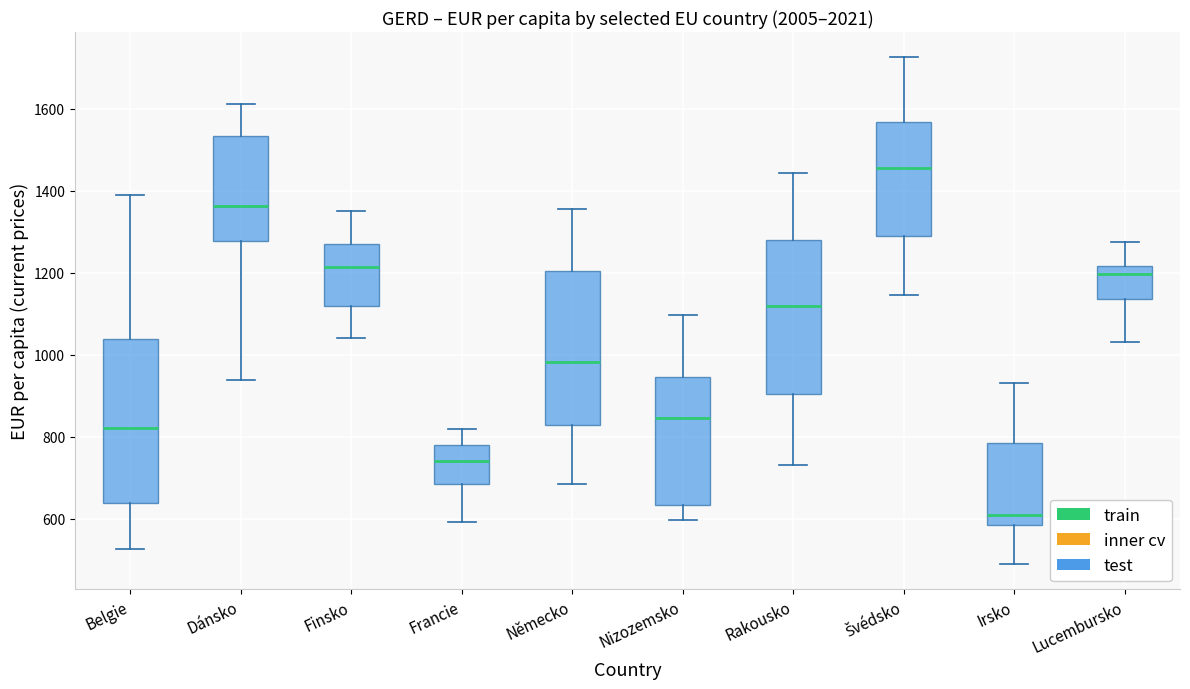

Where does the median line of the box for Finsko sit on the y-axis? The values are not printed on the chart, so give them approximately, as read against the axis.

1220